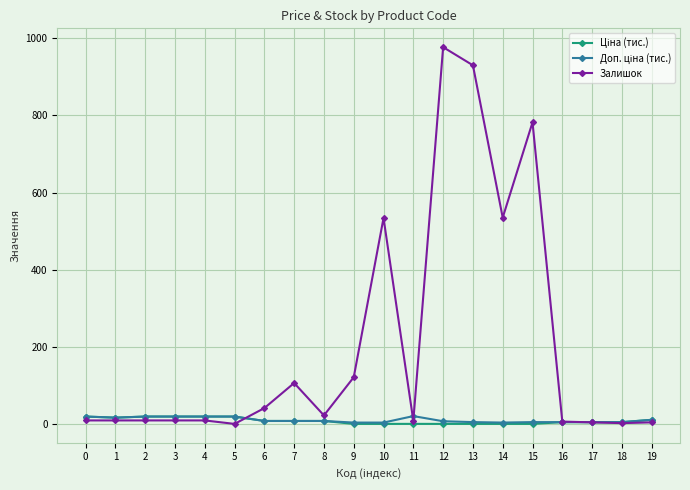

What is the maximum value for Залишок?

977.0